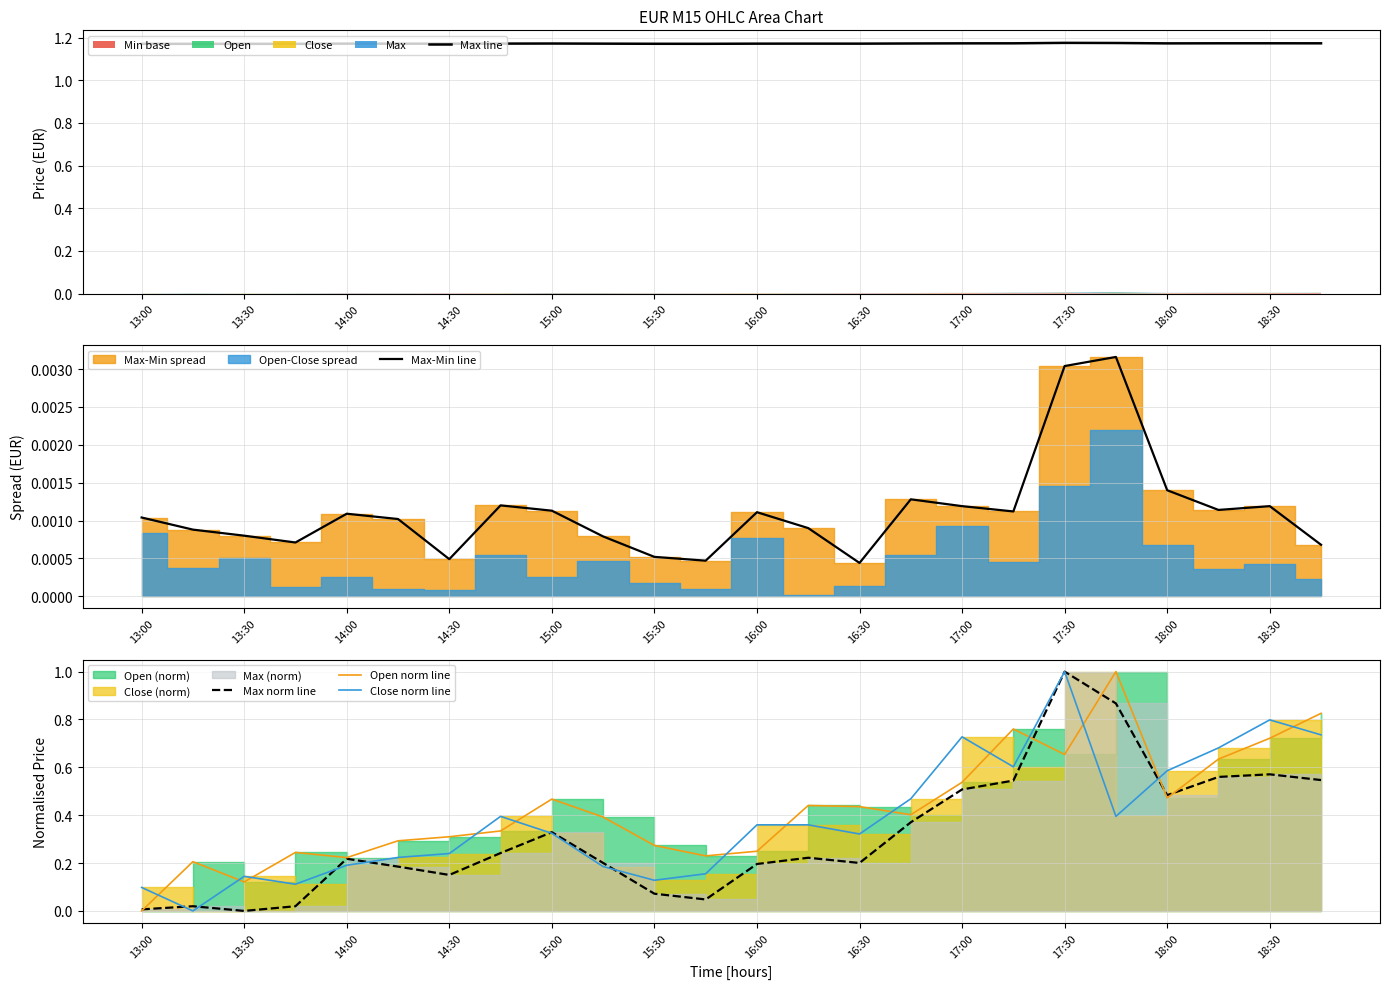

Reading right to left, what are all the values shown in this chart?

Max line: 1.2	1.2	1.2	1.2	1.2	1.2	1.2	1.2	1.2	1.2	1.2	1.2	1.2	1.2	1.2	1.2	1.2	1.2	1.2	1.2	1.2	1.2	1.2	1.2
Max-Min line: 0.0	0.0	0.0	0.0	0.0	0.0	0.0	0.0	0.0	0.0	0.0	0.0	0.0	0.0	0.0	0.0	0.0	0.0	0.0	0.0	0.0	0.0	0.0	0.0
Max norm line: 0.5	0.6	0.6	0.5	0.9	1.0	0.5	0.5	0.4	0.2	0.2	0.2	0.0	0.1	0.2	0.3	0.2	0.2	0.2	0.2	0.0	0.0	0.0	0.0
Open norm line: 0.8	0.7	0.6	0.5	1.0	0.7	0.8	0.5	0.4	0.4	0.4	0.2	0.2	0.3	0.4	0.5	0.3	0.3	0.3	0.2	0.2	0.1	0.2	0.0
Close norm line: 0.7	0.8	0.7	0.6	0.4	1.0	0.6	0.7	0.5	0.3	0.4	0.4	0.2	0.1	0.2	0.3	0.4	0.2	0.2	0.2	0.1	0.1	0.0	0.1